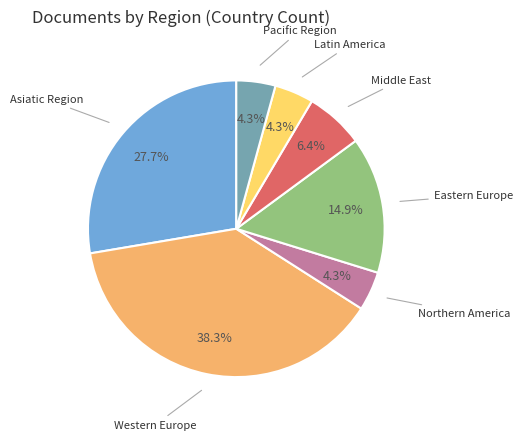

How many slices are in this pie chart?

7